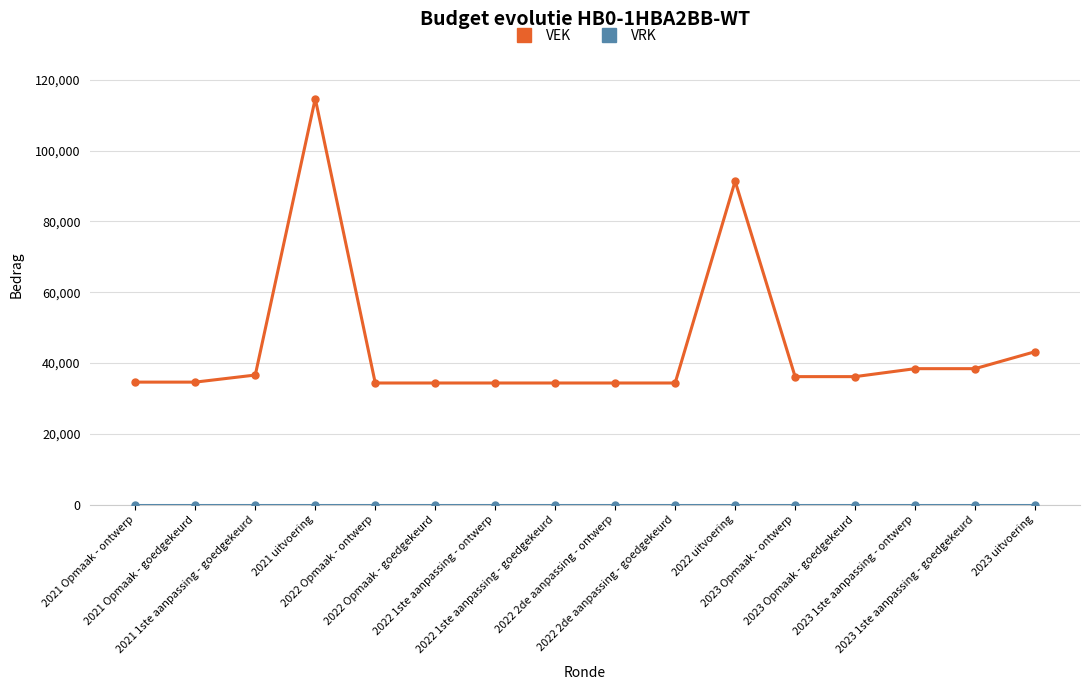

How many lines are shown in the chart?

2